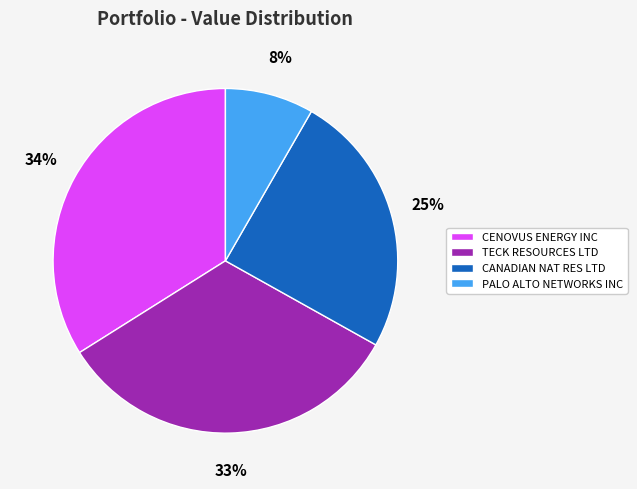

The TECK RESOURCES LTD slice represents 19% of the pie. True or false?

False